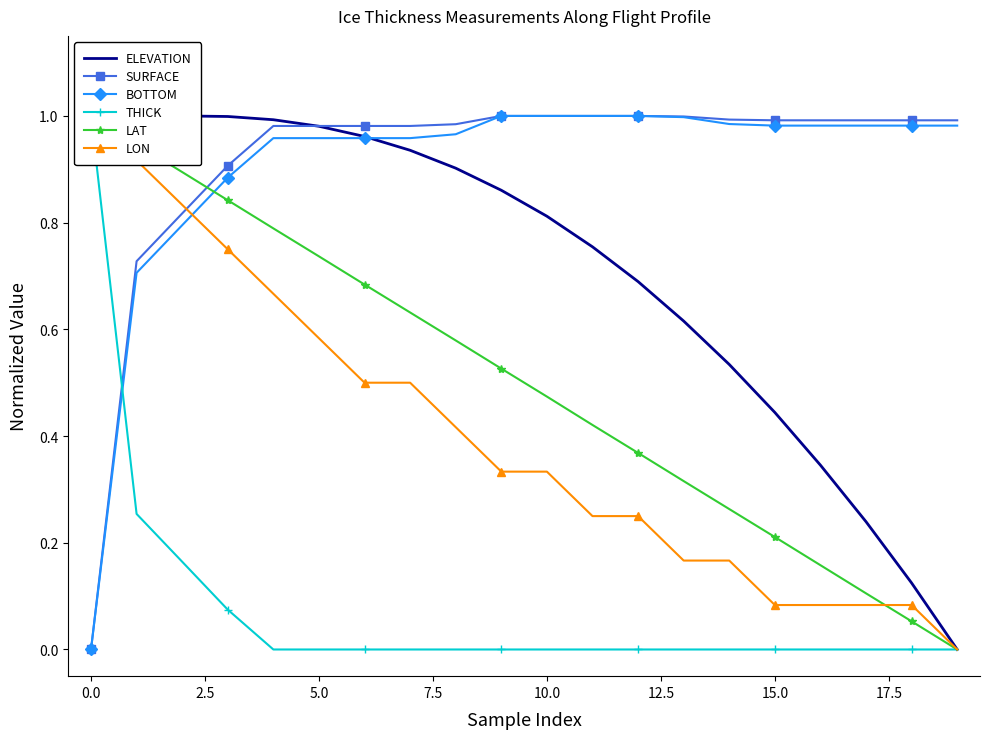

Which series has the largest range (max minus min)?

ELEVATION